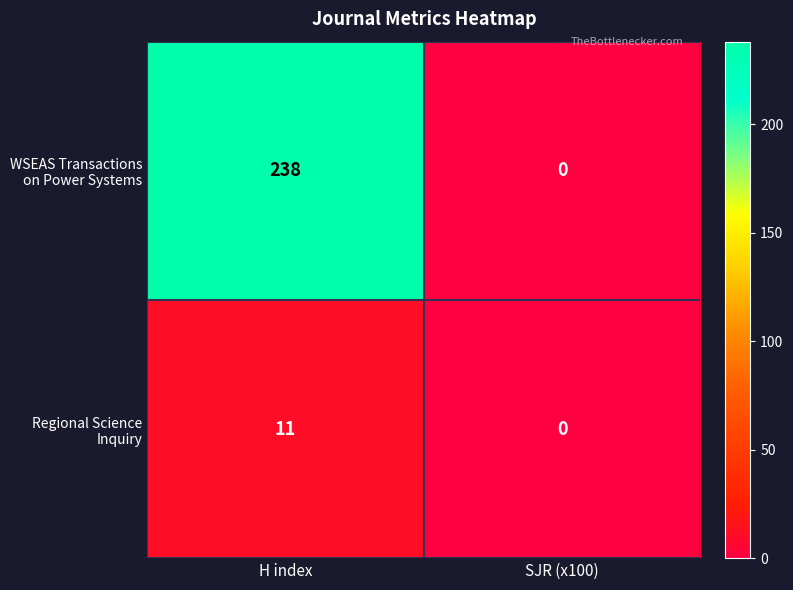

What is the spread (max minus min) of values at H index?

227